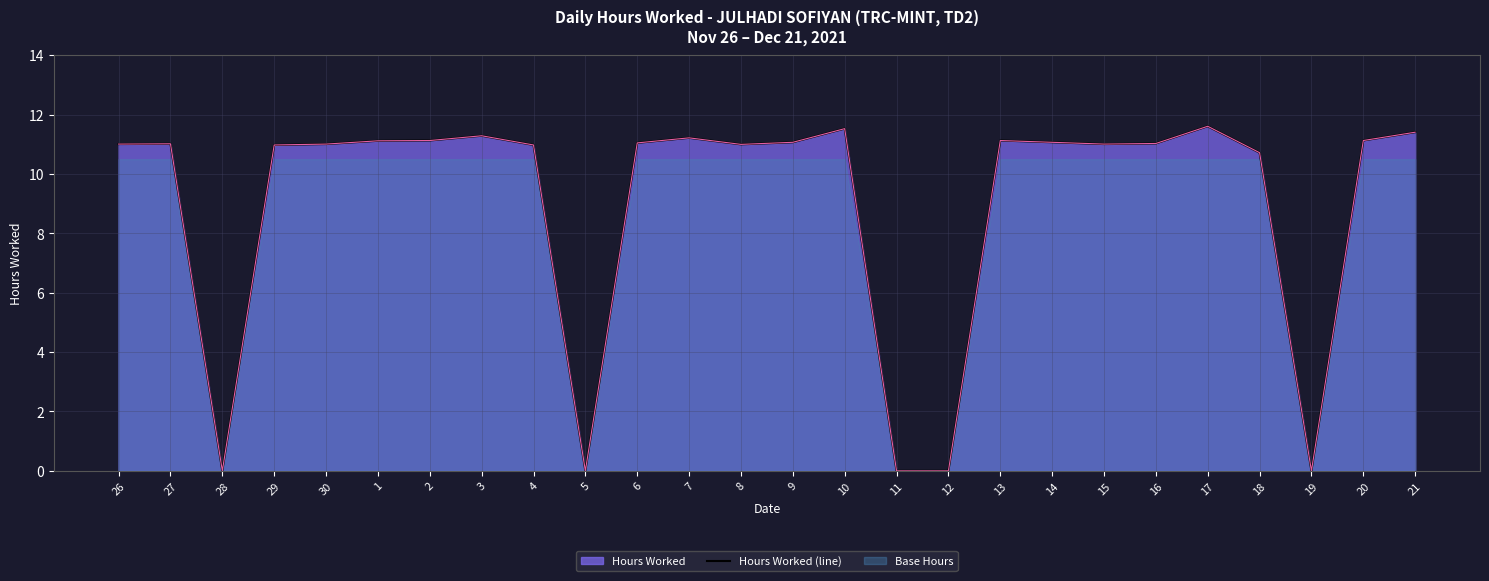

What is the greatest value displayed?

11.6